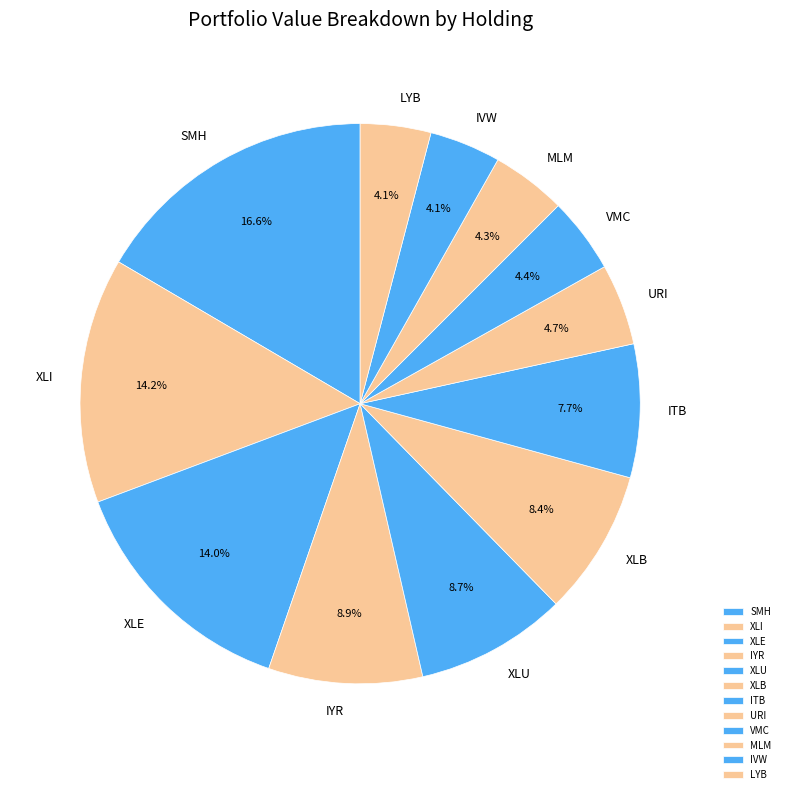

To the nearest percent, what portion does SMH represent?

17%